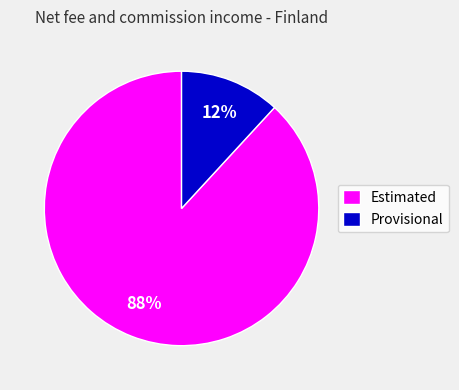

Does Provisional represent more than half of the total?

No